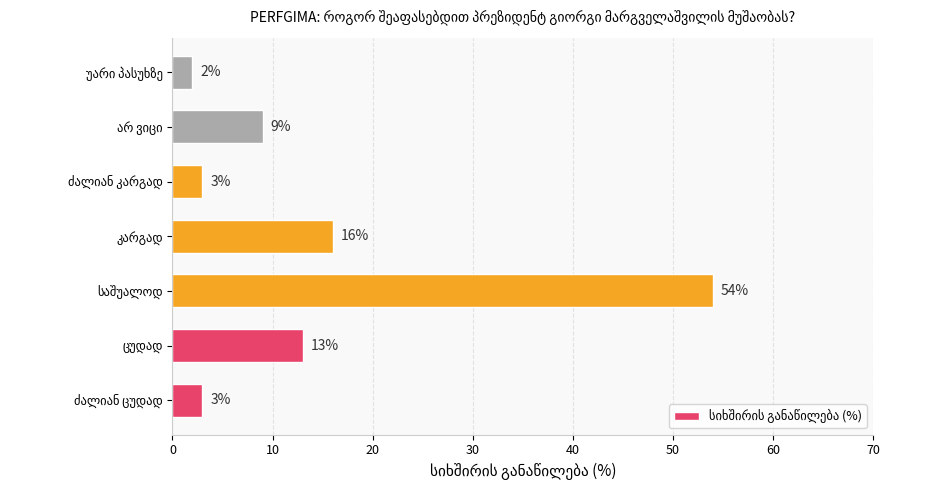

What is the greatest value displayed?

54